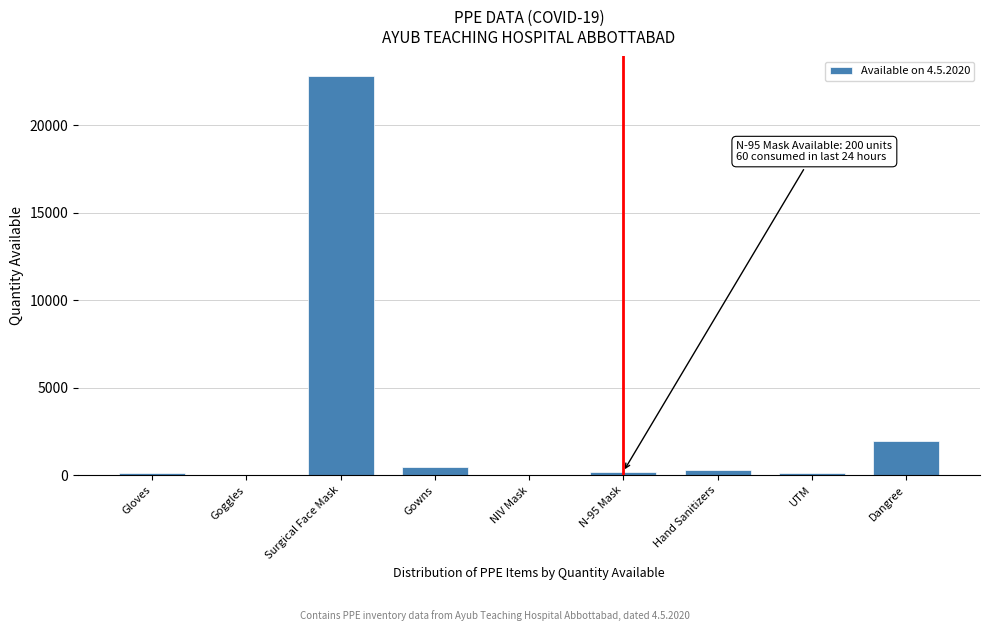

What is the sum of all values?

26016